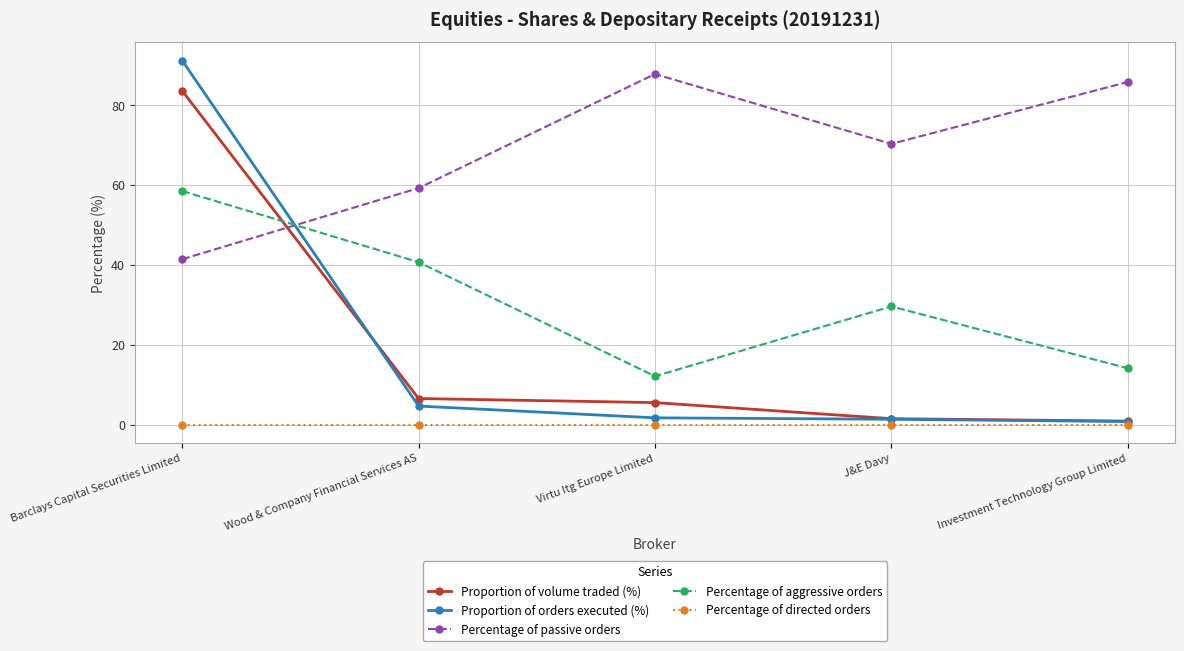

What is the greatest value displayed?

91.2